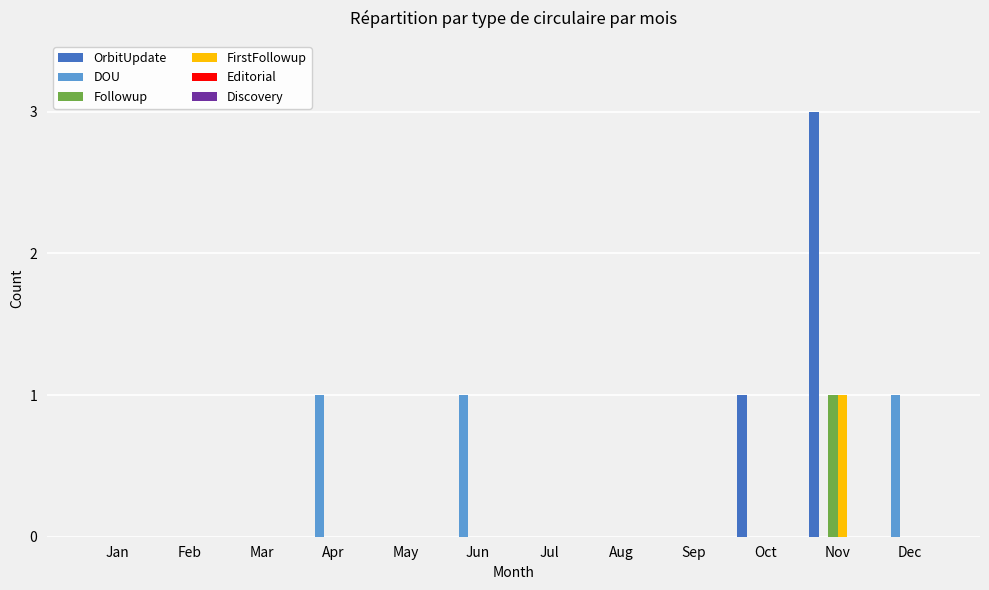

At which category is the sum across all series the highest?

Nov